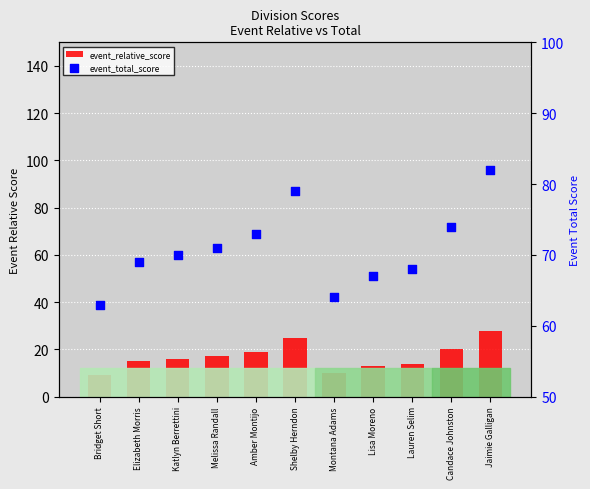

Which series reaches the maximum Y coordinate?

event_total_score